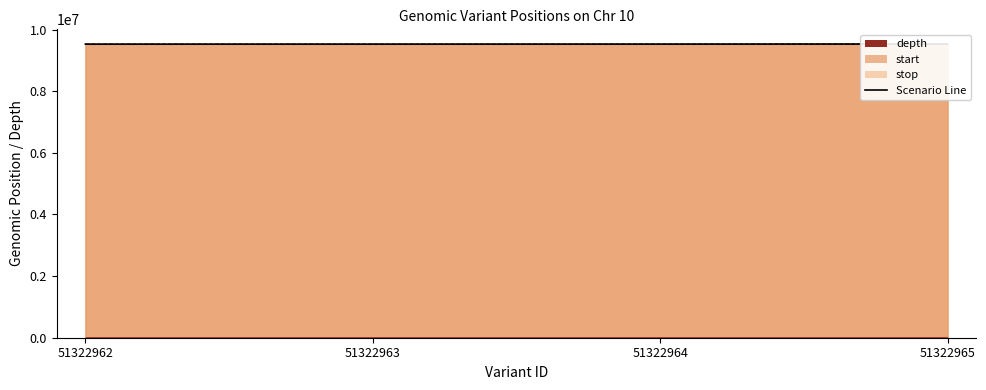

Which series has the largest total across all categories?

start